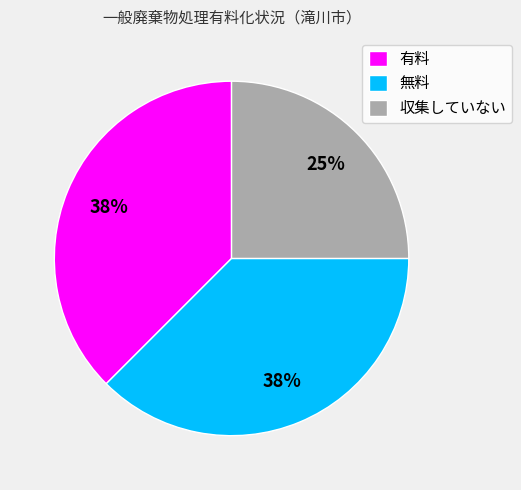

Which slice is the smallest?

収集していない